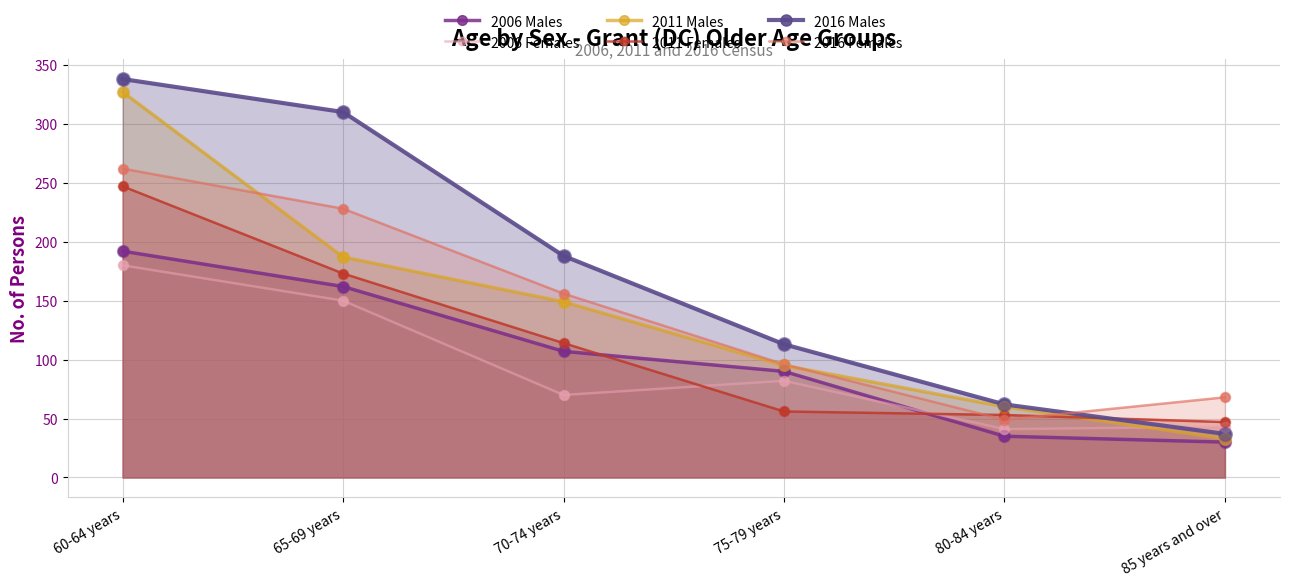

Which series reaches the minimum Y coordinate?

2006 Males